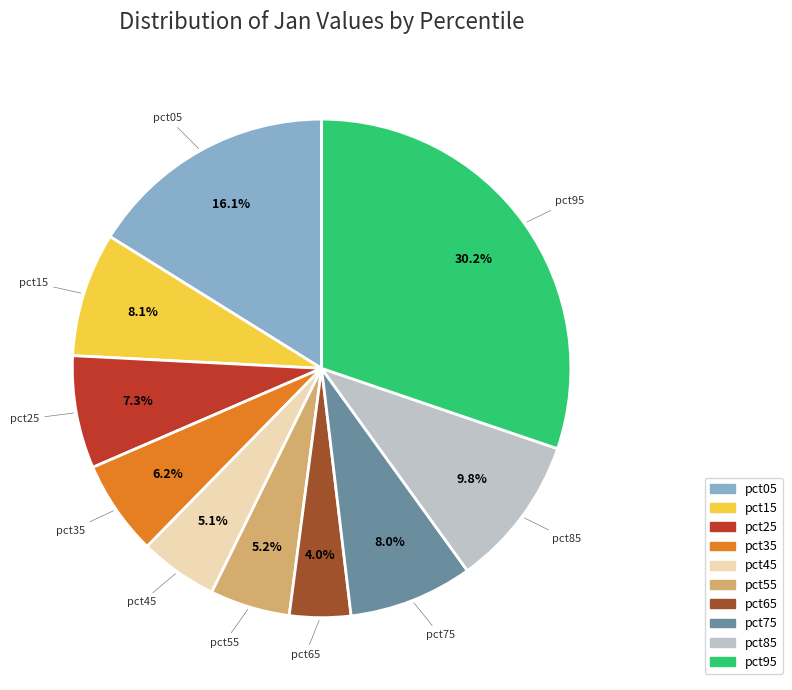

Does pct75 account for over 50% of the chart?

No